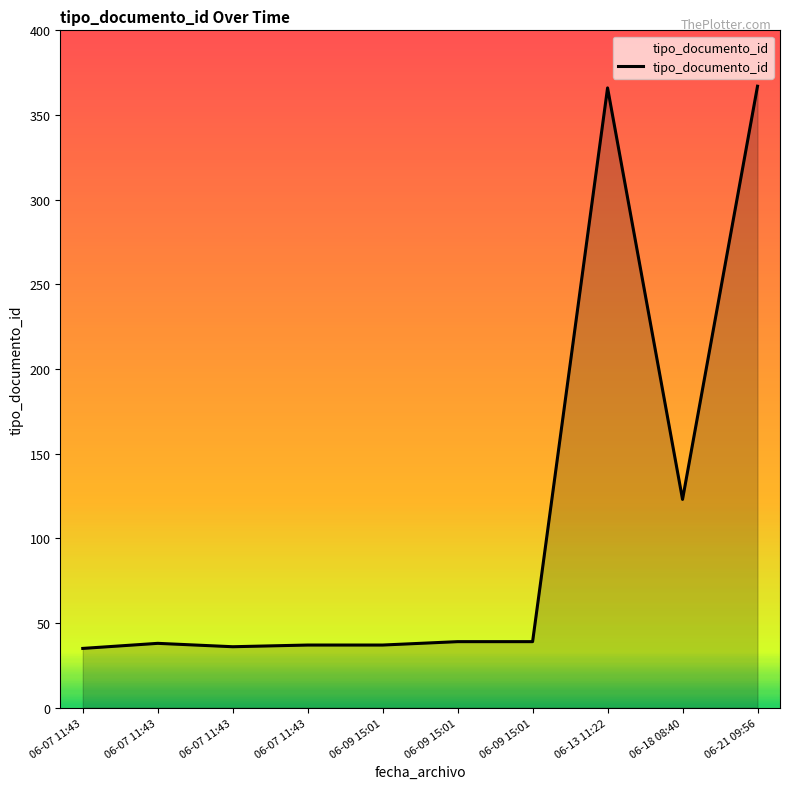

Does the chart display data point markers on the line(s)?

No